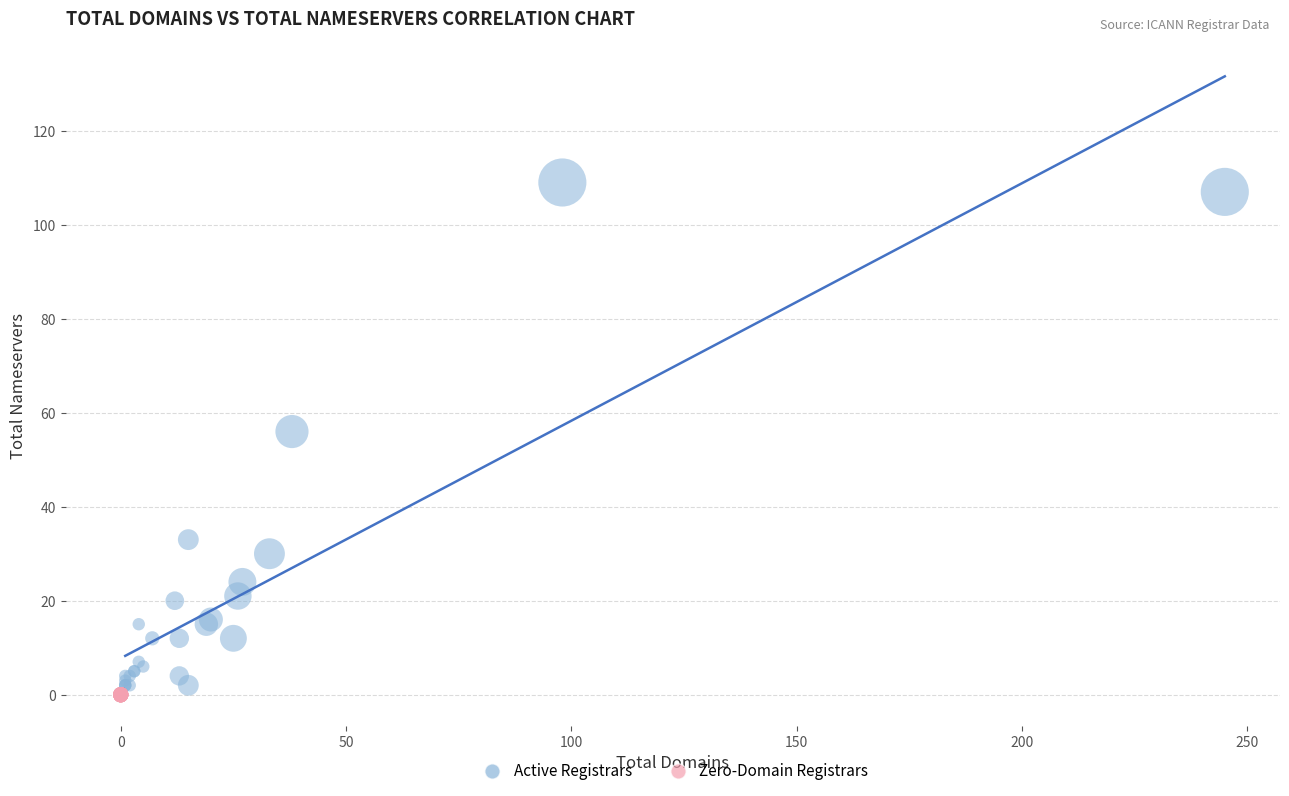

What are all the series names shown in the legend?

Active Registrars, Zero-Domain Registrars